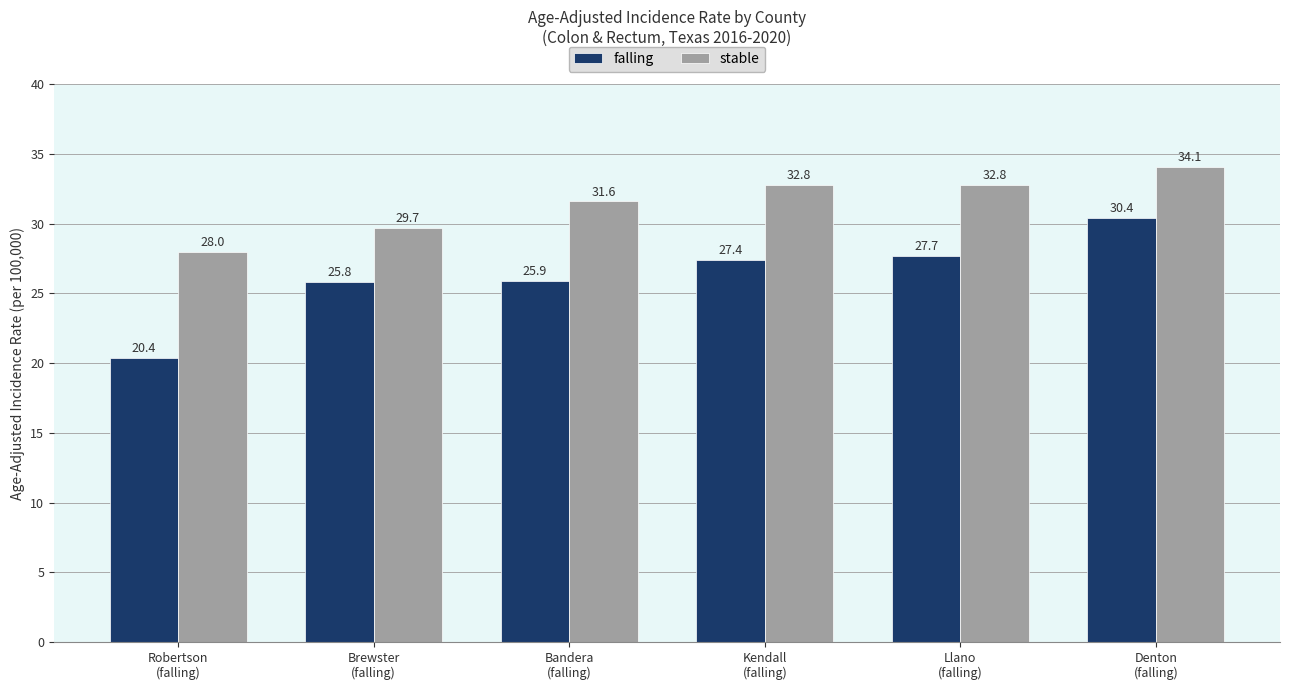

What is the difference between the second highest and minimum values in the falling series?

7.3